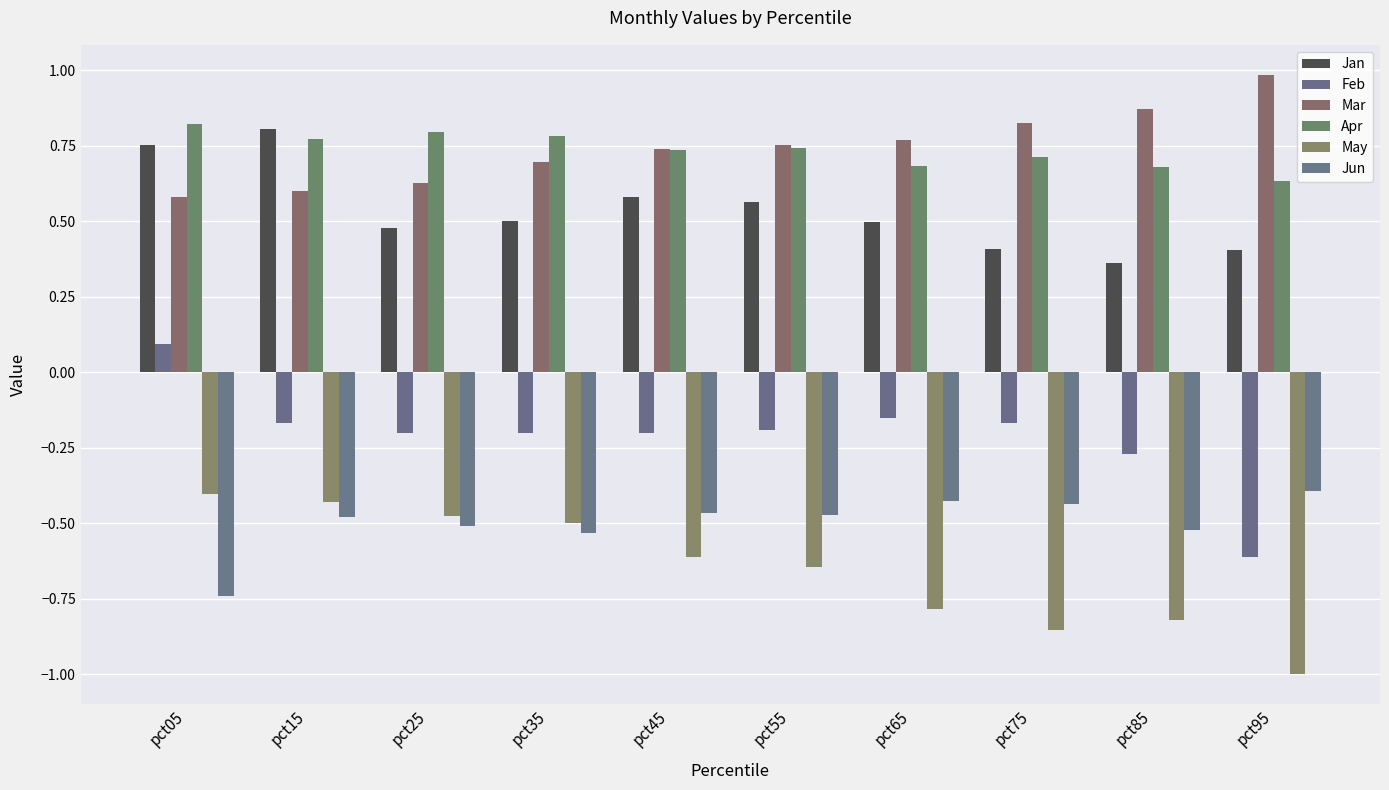

Count the number of categories in the chart.

10